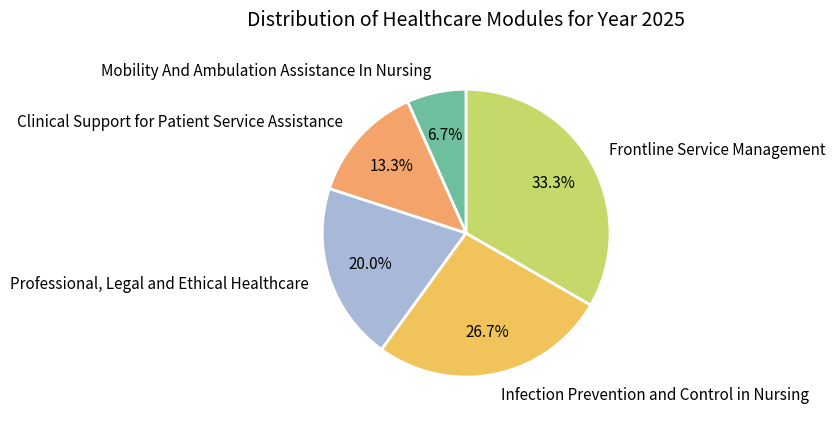

How much of the chart is everything except Professional, Legal and Ethical Healthcare?

80.0%